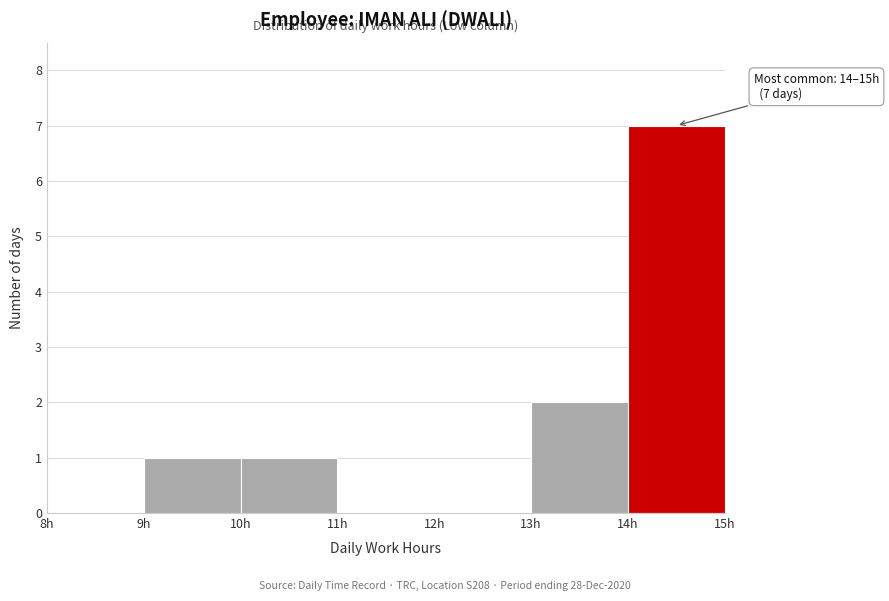

Over which range of the x-axis is the bar tallest?

14 to 15